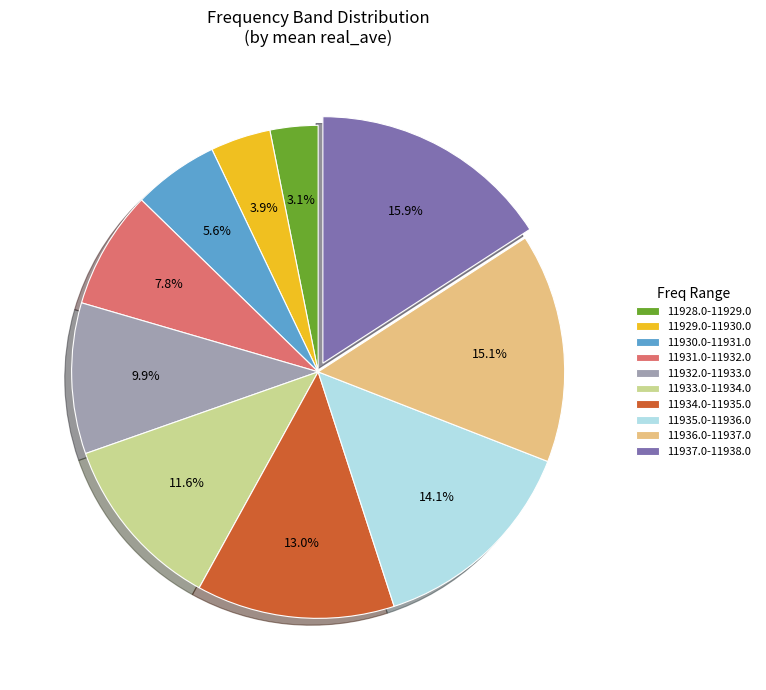

Is 11935.0-11936.0 the majority of the pie?

No